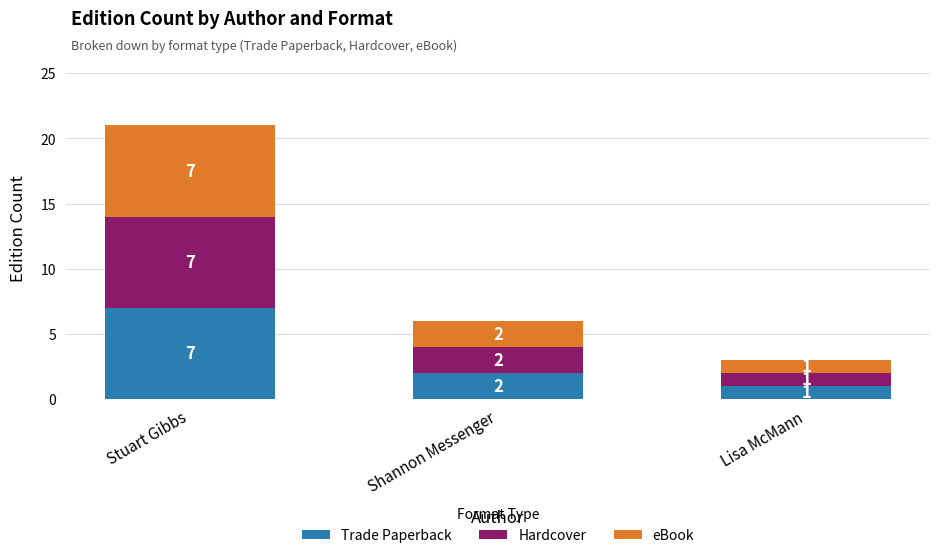

What are all the series names shown in the legend?

Trade Paperback, Hardcover, eBook